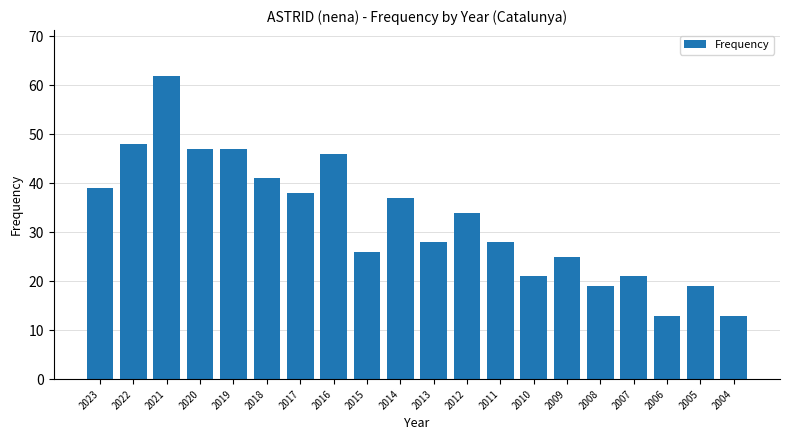

At which label is the value closest to 37?

2014